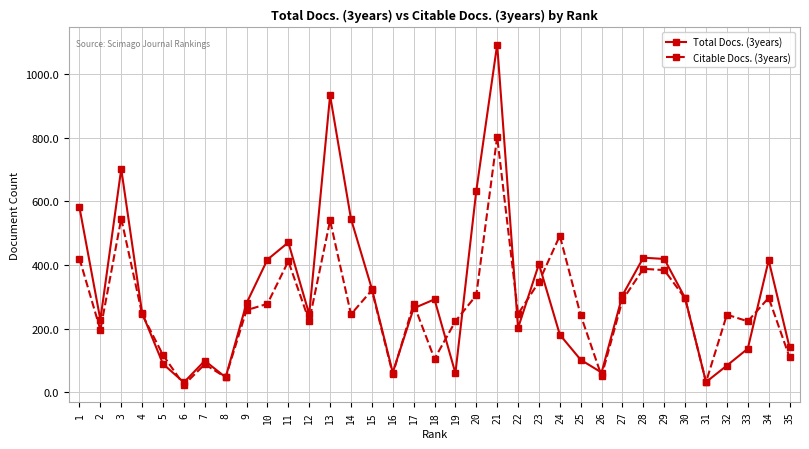

At which category does Citable Docs. (3years) reach its first local valley?

2